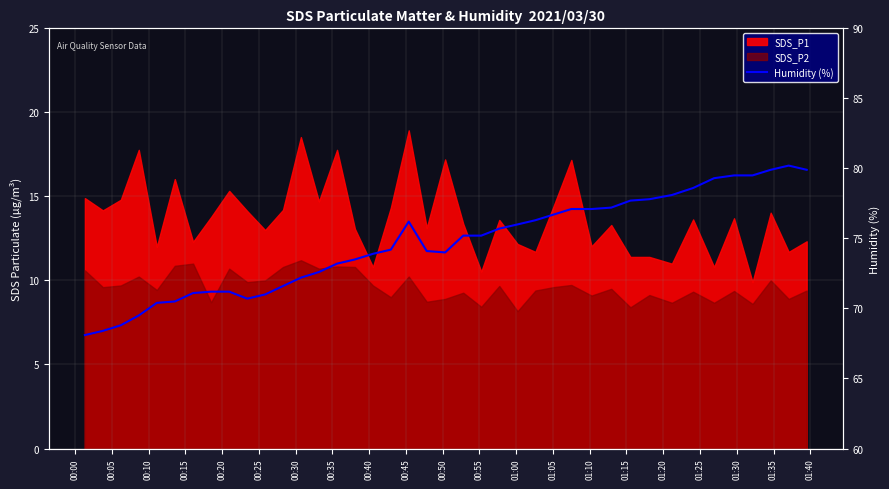

True or false: the data shows 108.1 at 22.

False